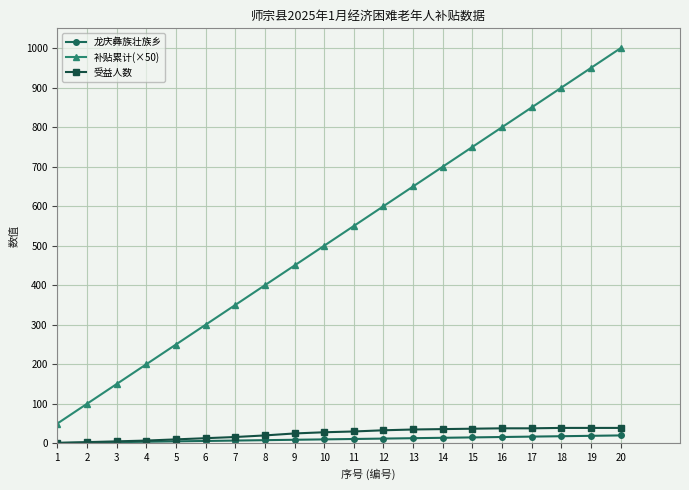

The value of 补贴累计(×50) at 19 is 950. True or false?

True